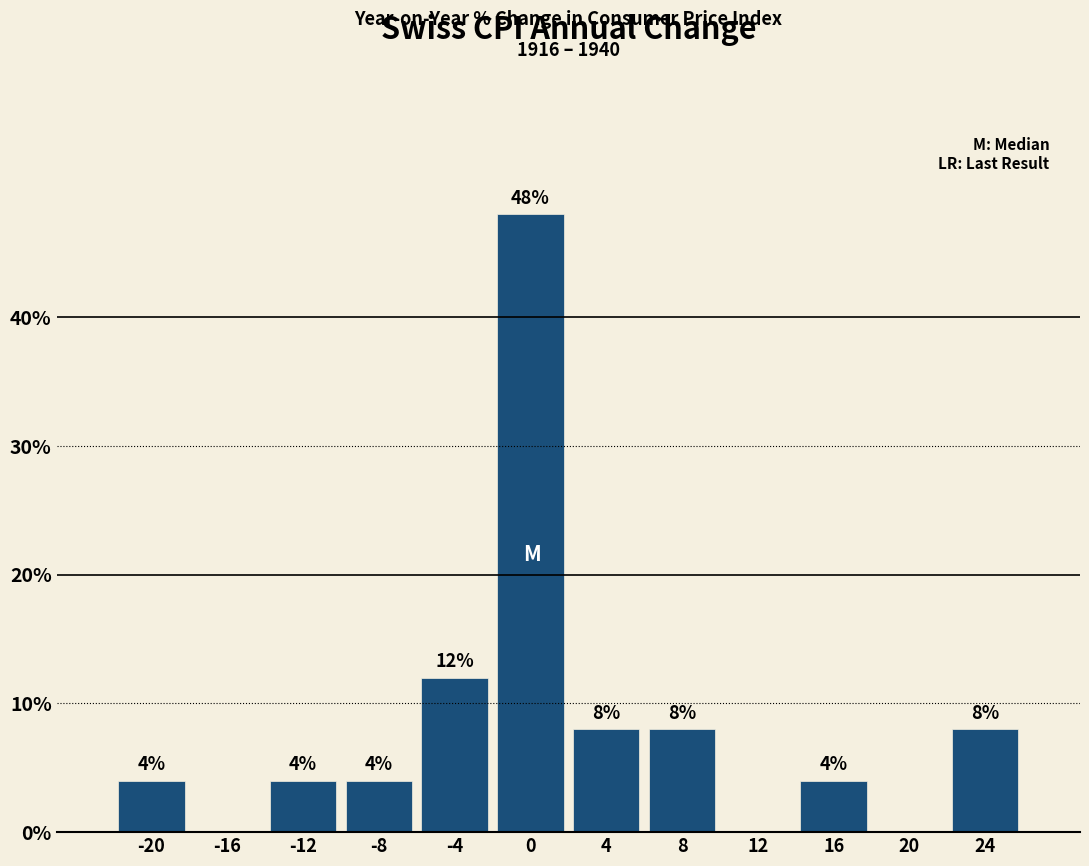

Over which range of the x-axis is the bar tallest?

-2 to 2